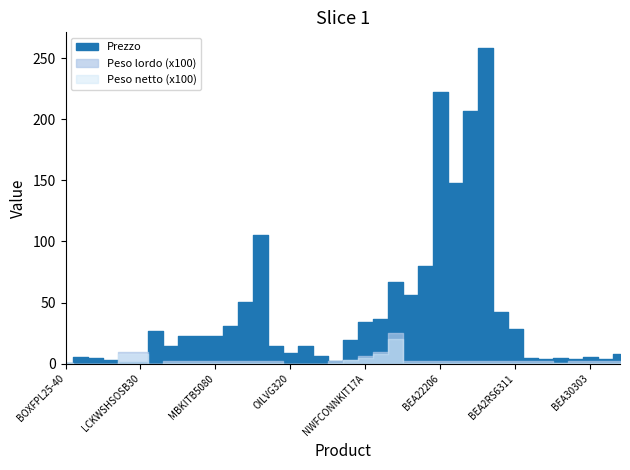

At which category does Peso netto reach its first local peak?

NWFCONNKIT40A